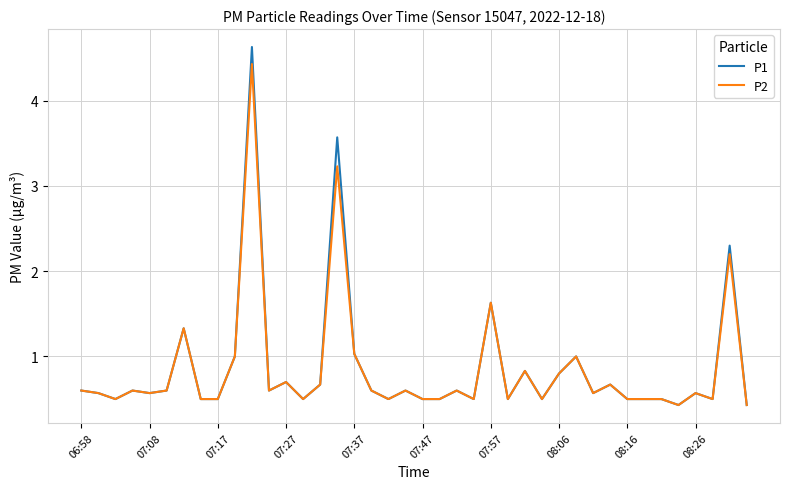

What is the maximum value for P1?

4.6